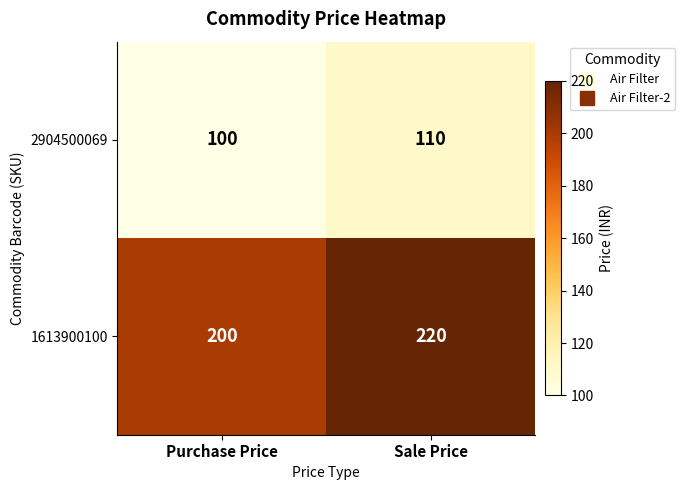

What is the sum of the 2904500069 values at Sale Price and Purchase Price?

210